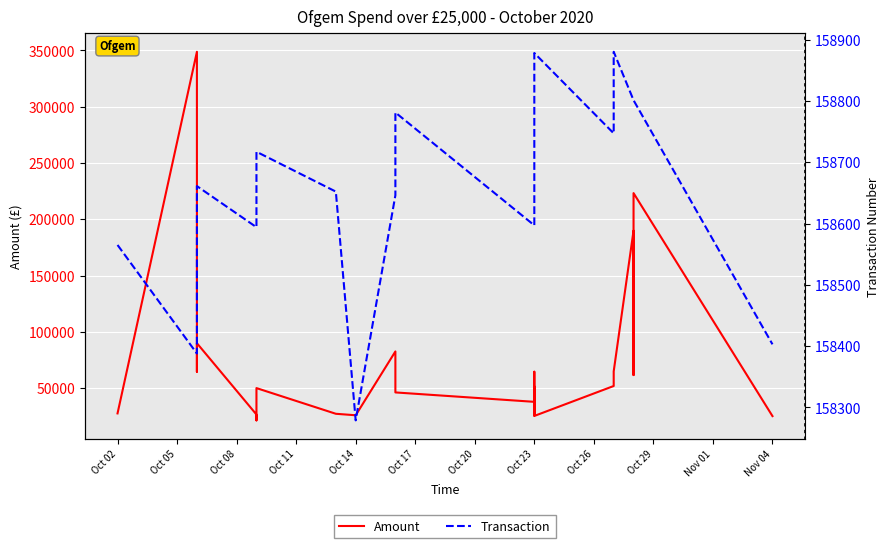

List the series in order of their overall mean, highest first.

Transaction, Amount